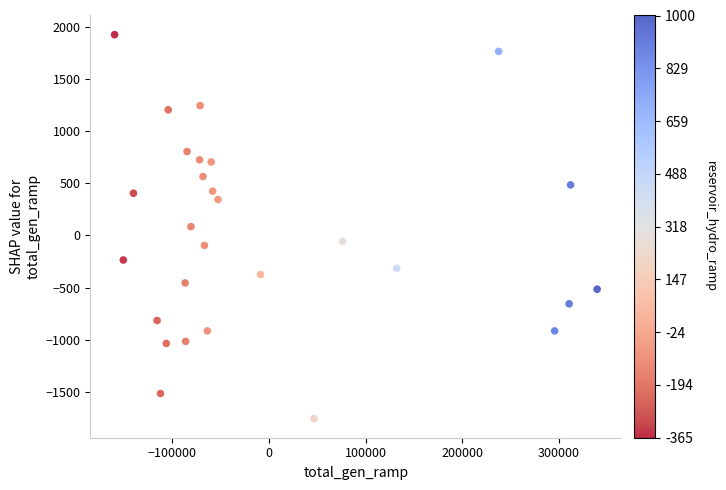

What is the range of X values (max minus min)?

499500.0